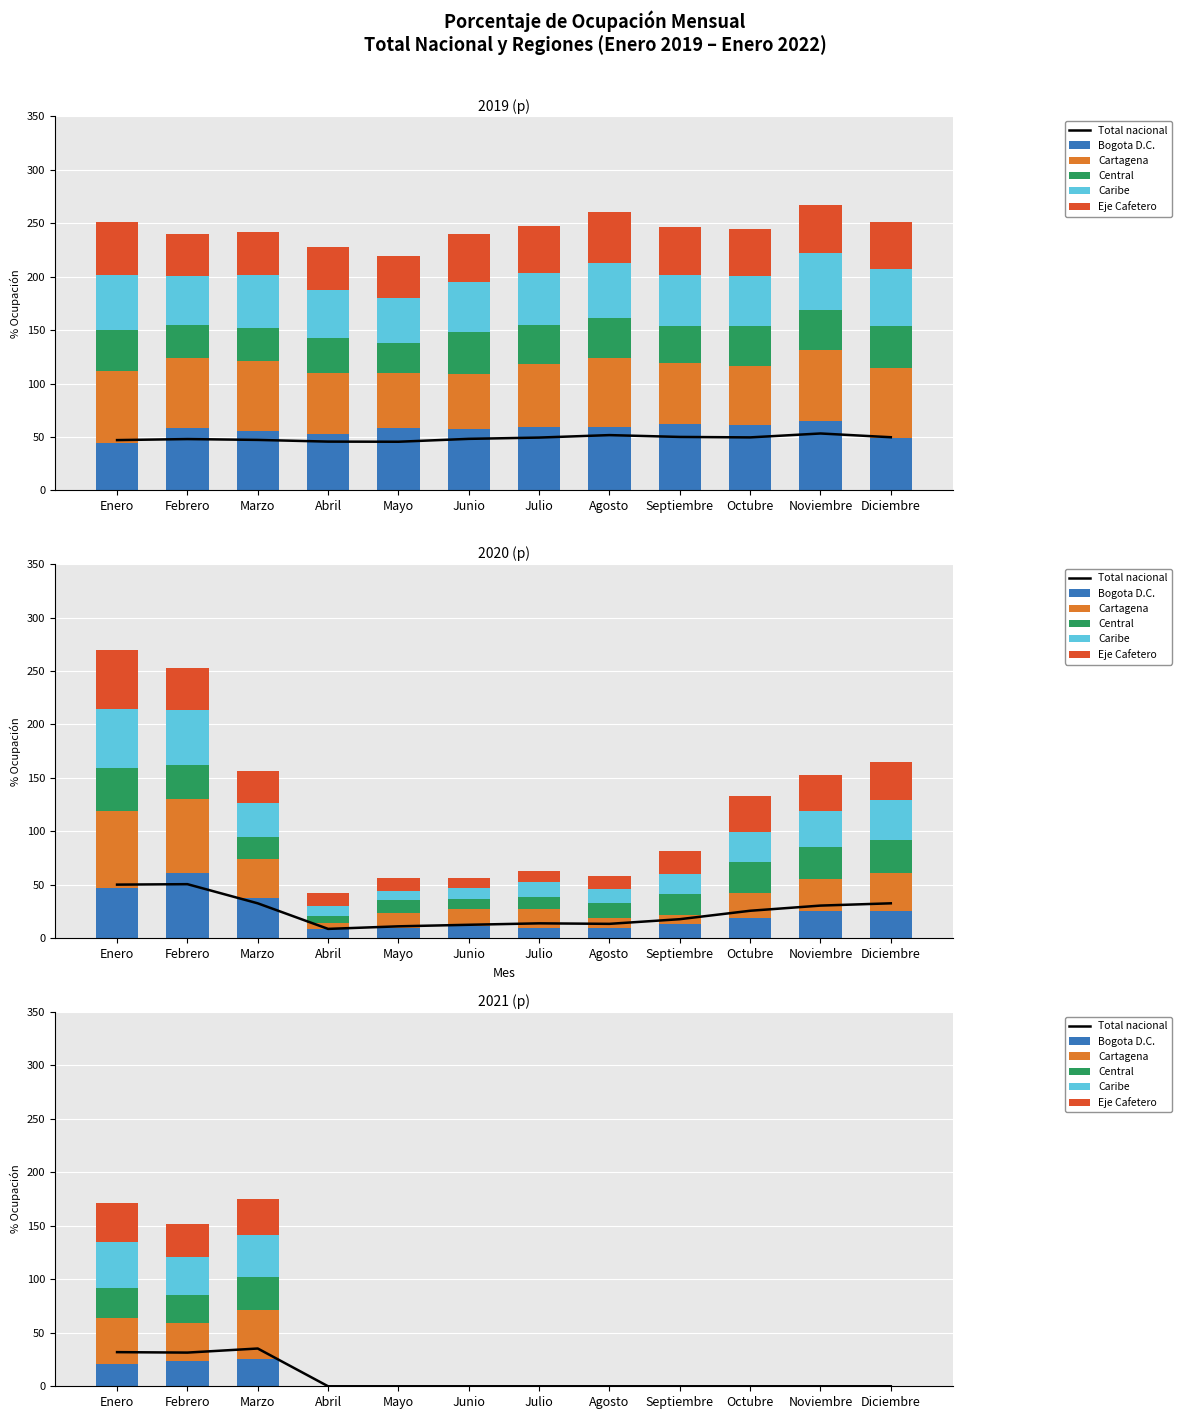

How many values in Caribe are above zero?

3